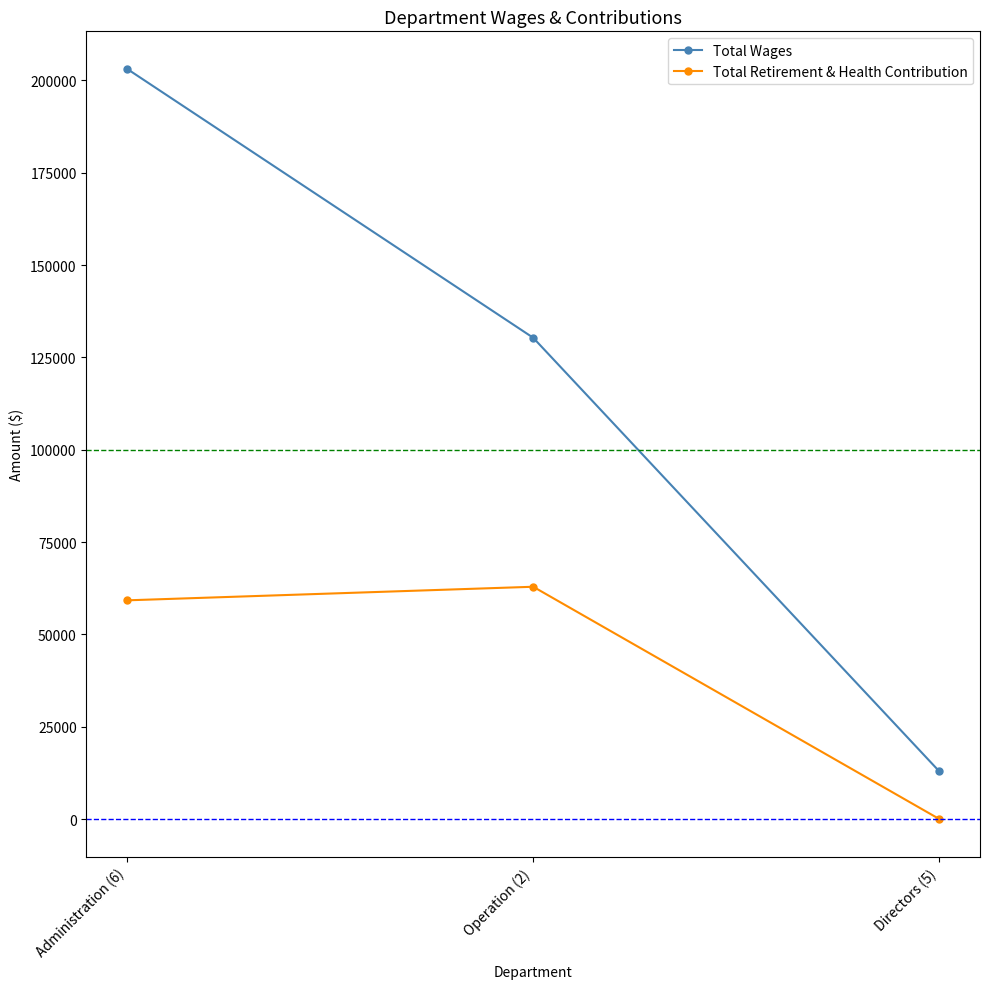

What is the highest value of the Total Wages series?

203149